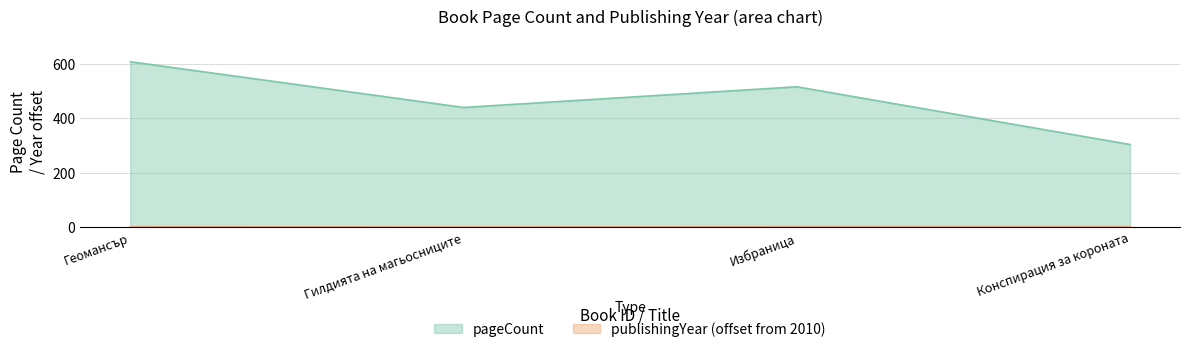

At which label is pageCount closest to 456?

Гилдията на магьосниците